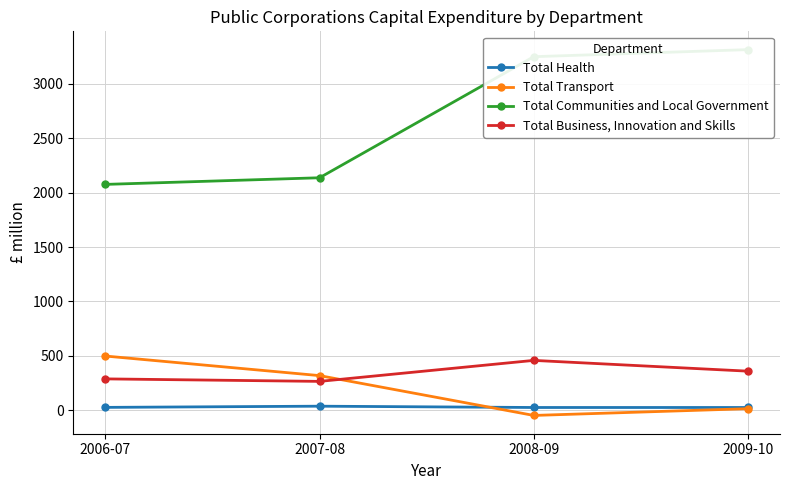

Which label corresponds to the smallest value in the chart?

2008-09